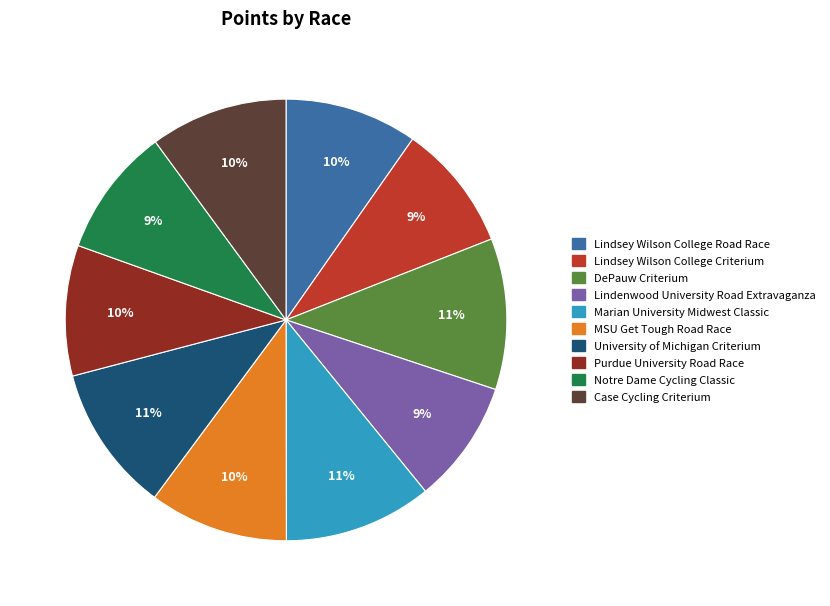

To the nearest percent, what is the difference between the largest and smallest slice percentages?

2%